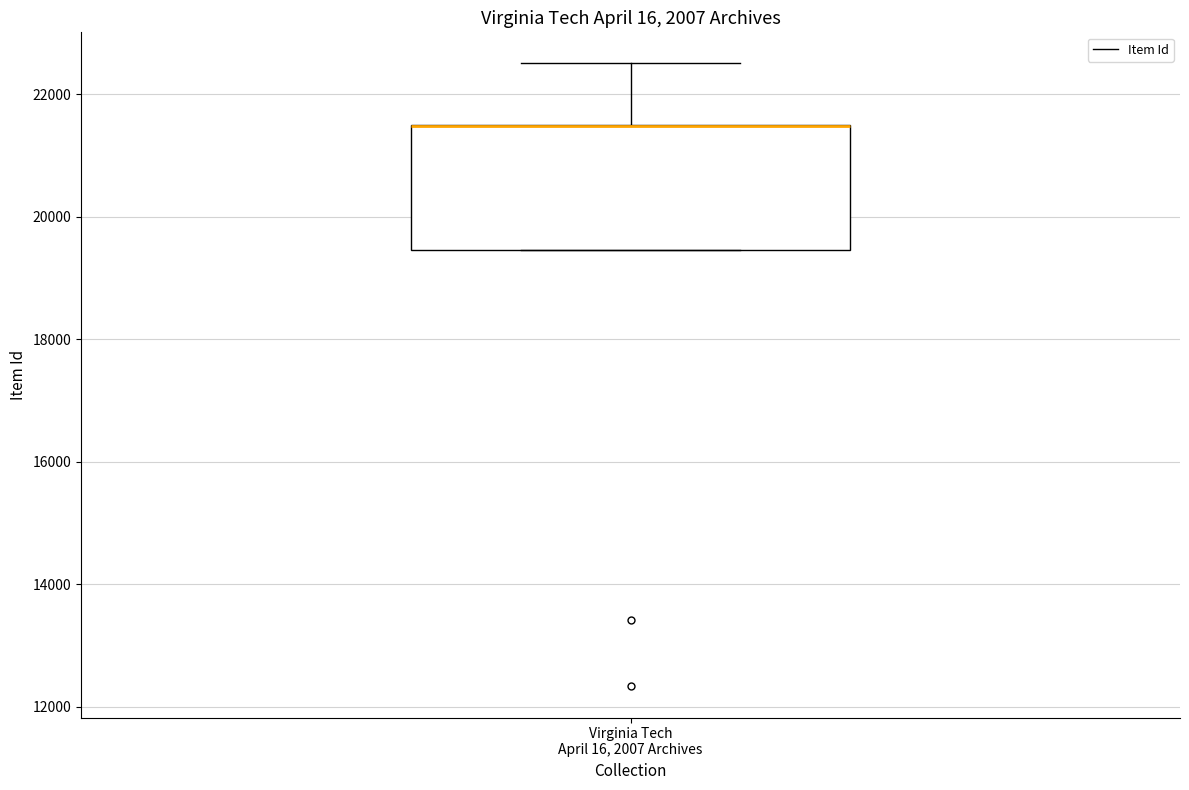

Where is the upper edge of the box for Virginia Tech April 16, 2007 Archives on the y-axis? The values are not printed on the chart, so give them approximately, as read against the axis.

21400